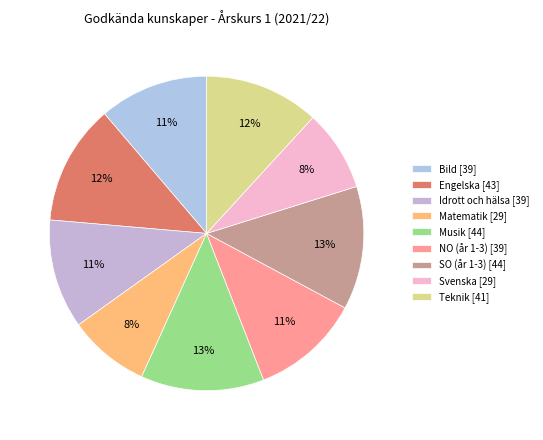

Is there any slice that represents more than half of the pie?

No